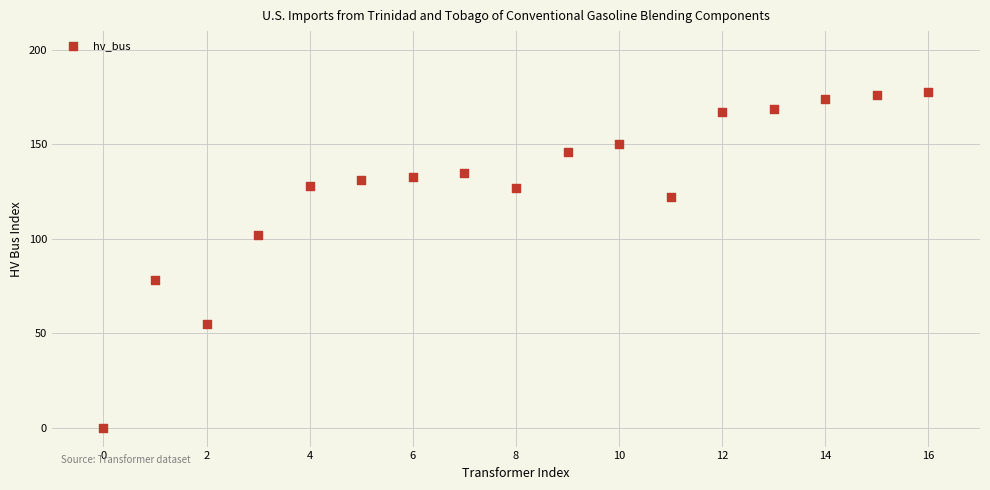

How many data points are displayed?

17